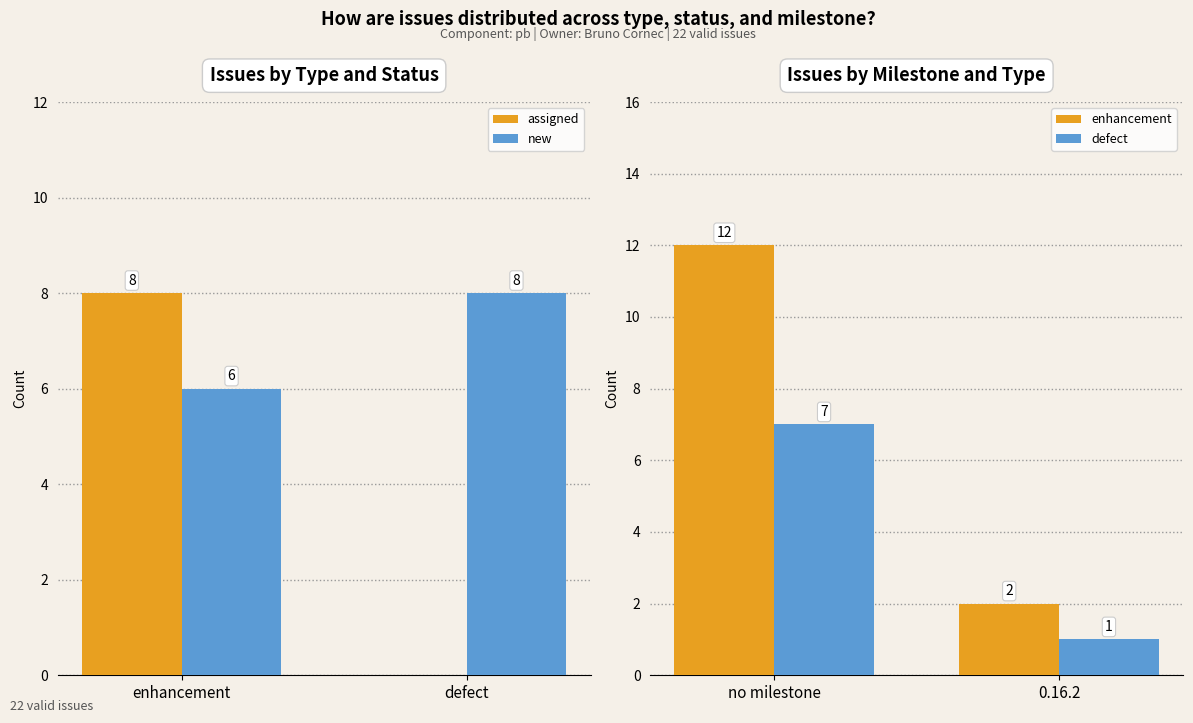

At which label is new closest to 7?

enhancement